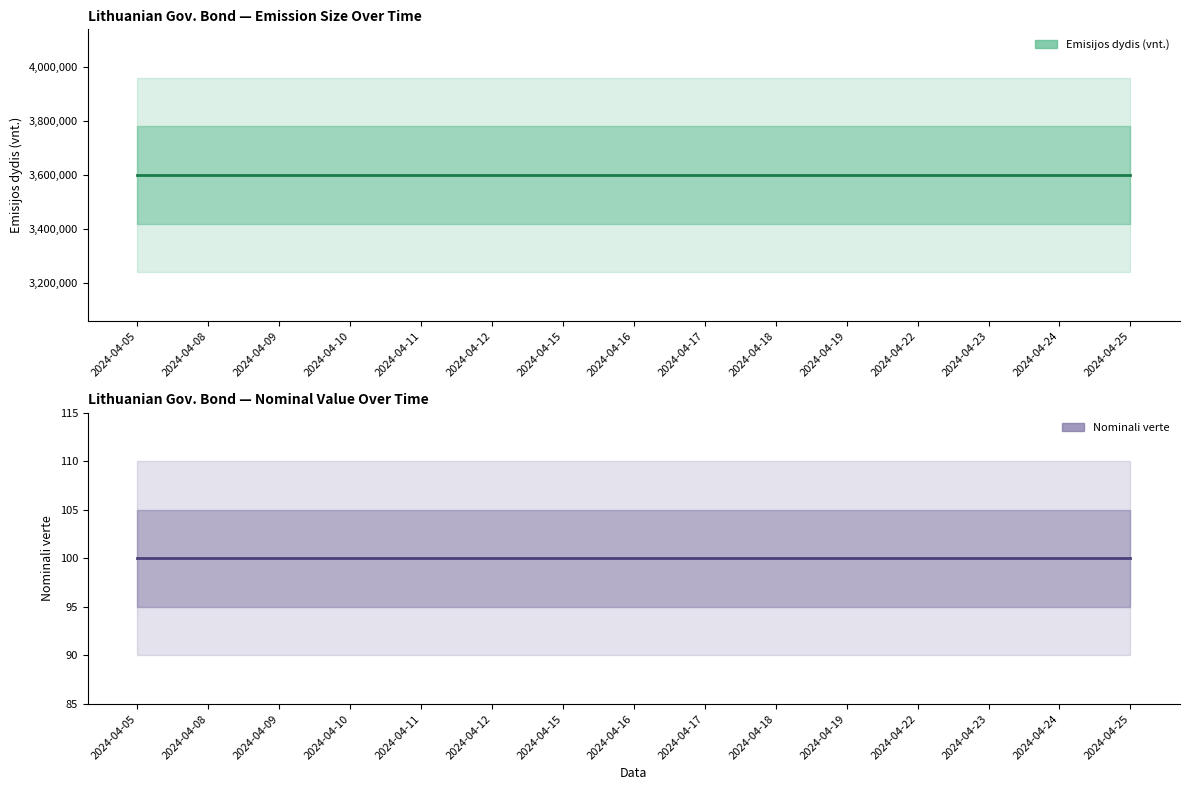

What is the value of the Emisijos dydis (vnt.) point at the 6th from the left?

3600000